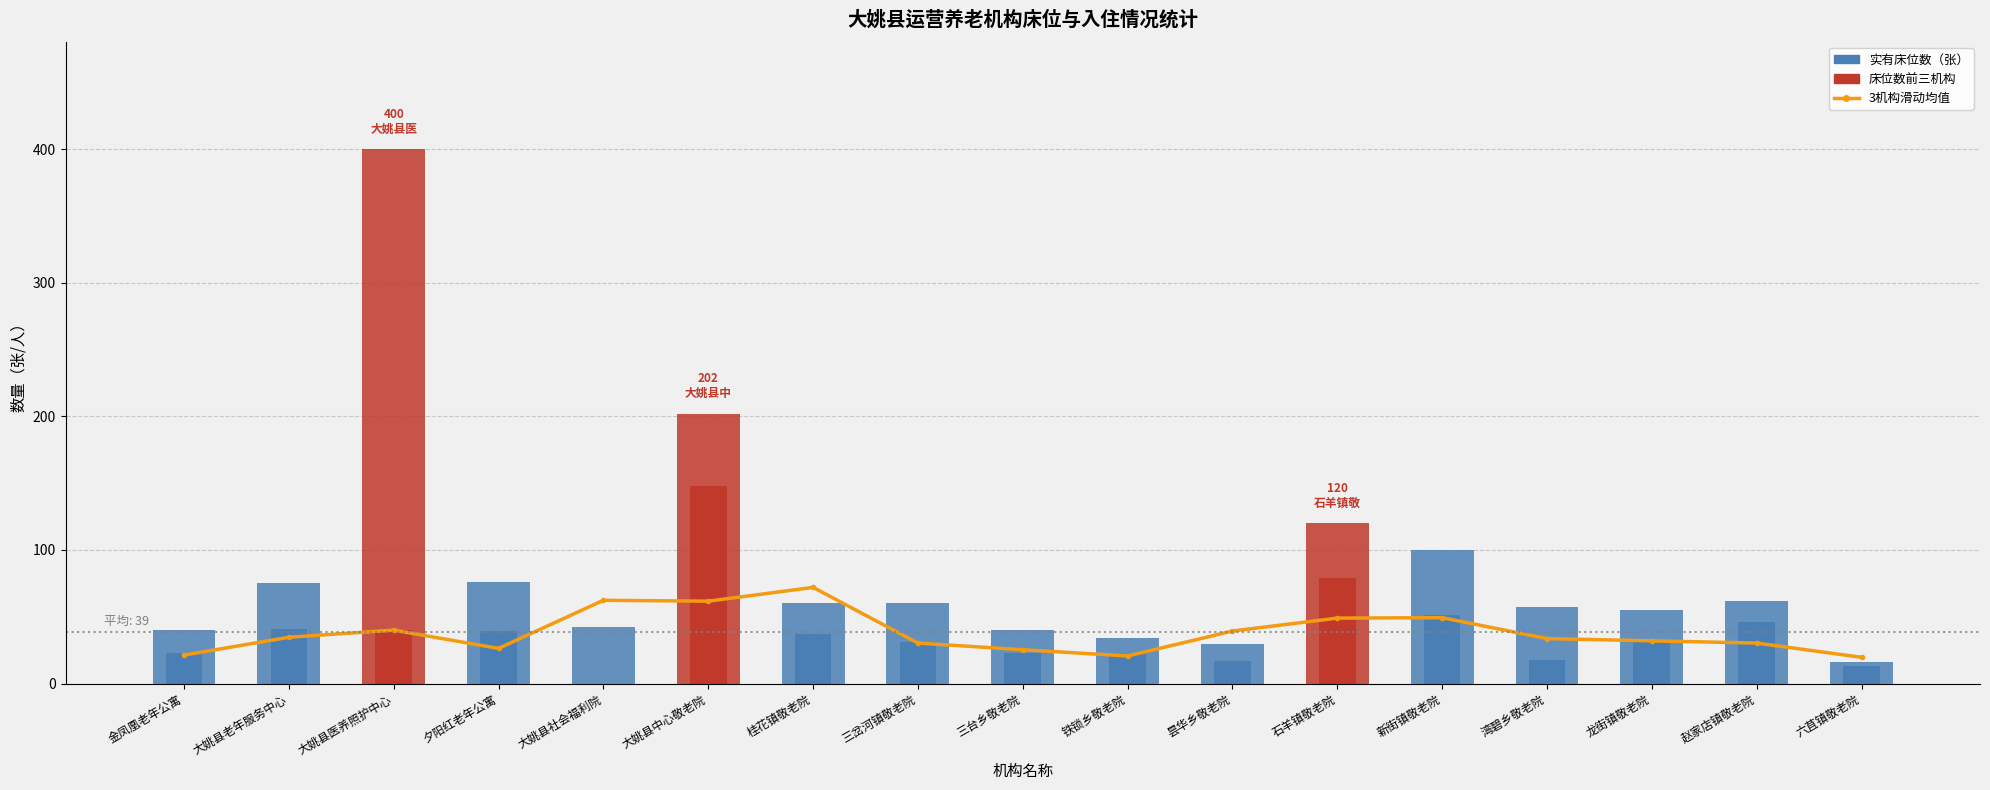

Between 桂花镇敬老院 and 铁锁乡敬老院, which is larger?

桂花镇敬老院